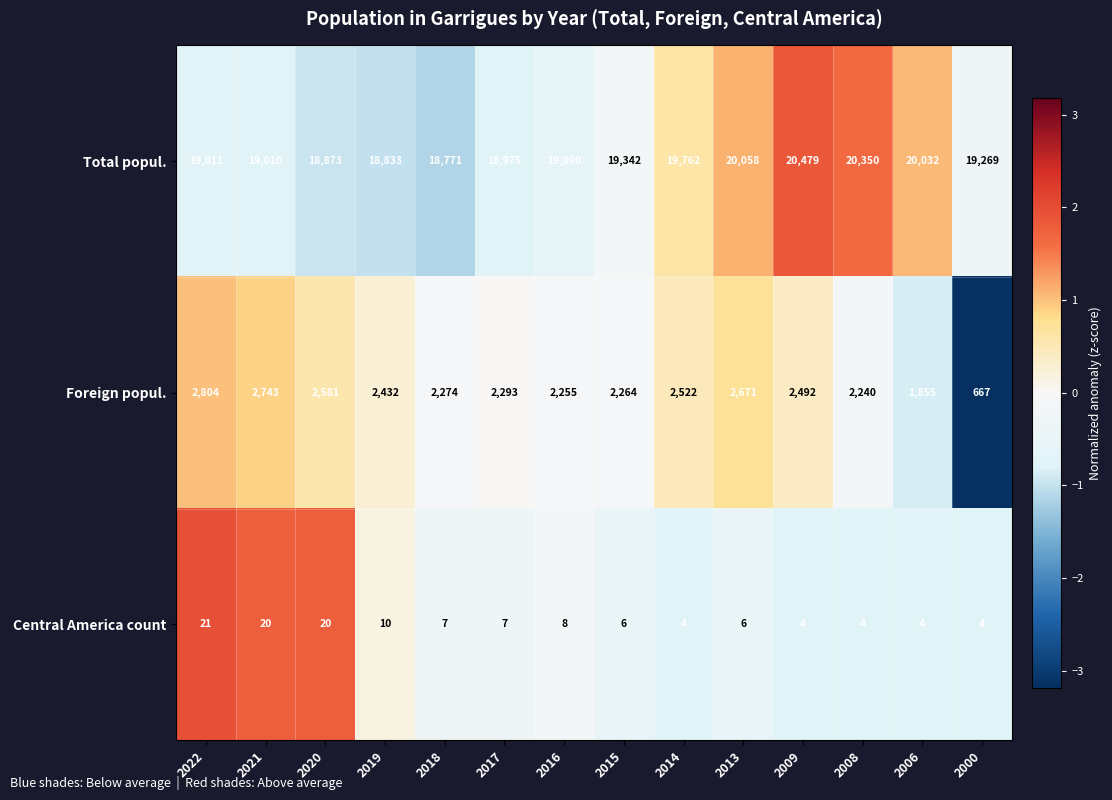

What is the greatest value displayed?

20479